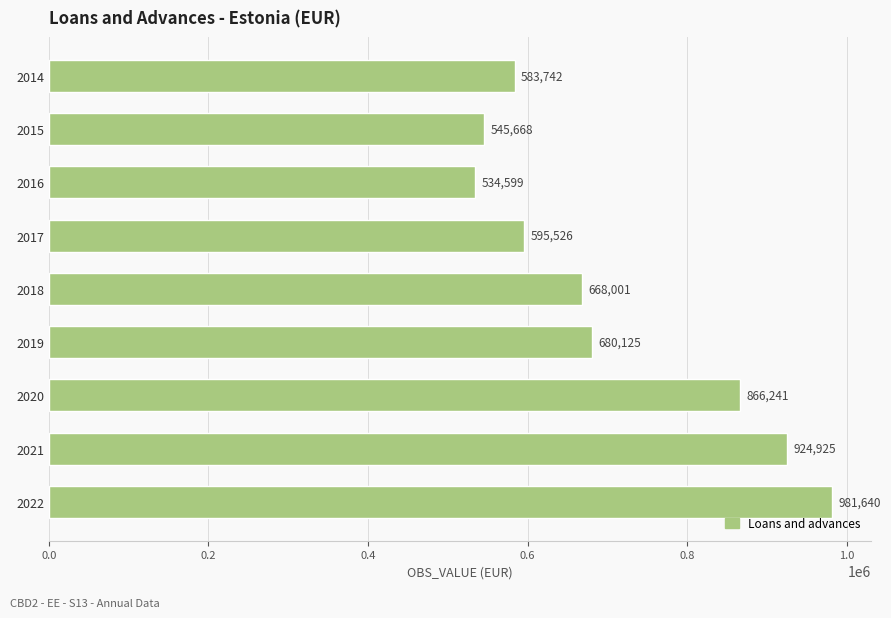

At which category does the chart reach its peak across all series?

2022